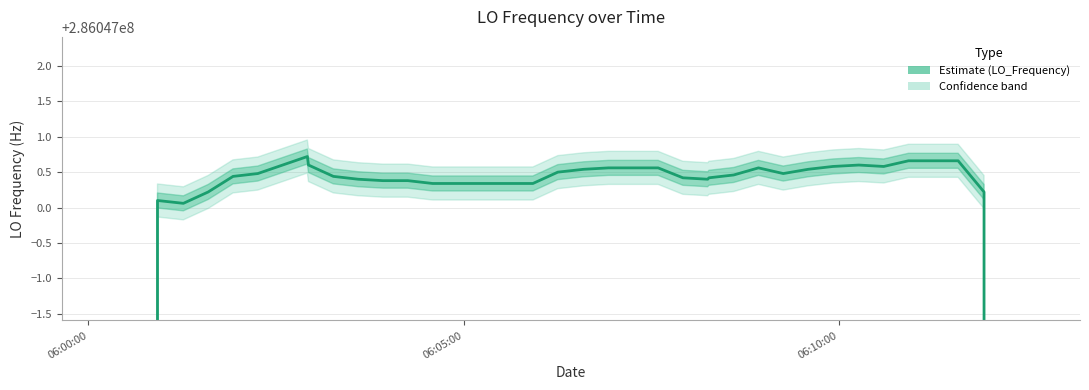

Is this an area chart (filled region under the line)?

No